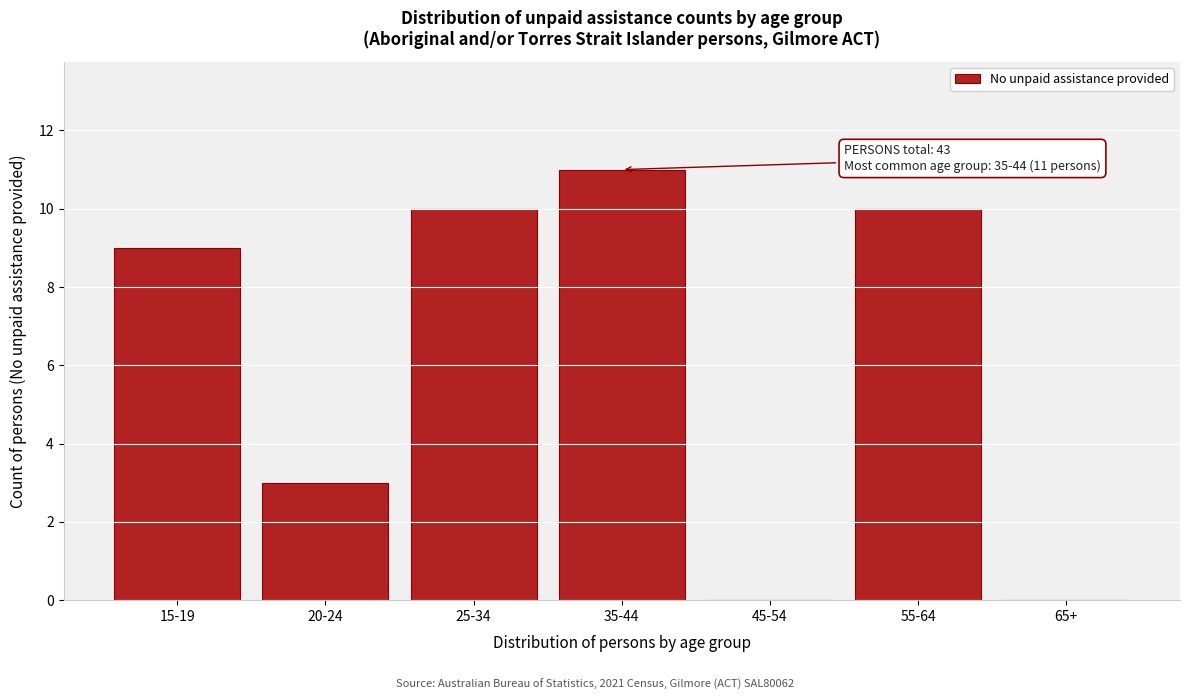

Reading left to right, extract all data points from this chart.

15-19=9	20-24=3	25-34=10	35-44=11	45-54=0	55-64=10	65+=0